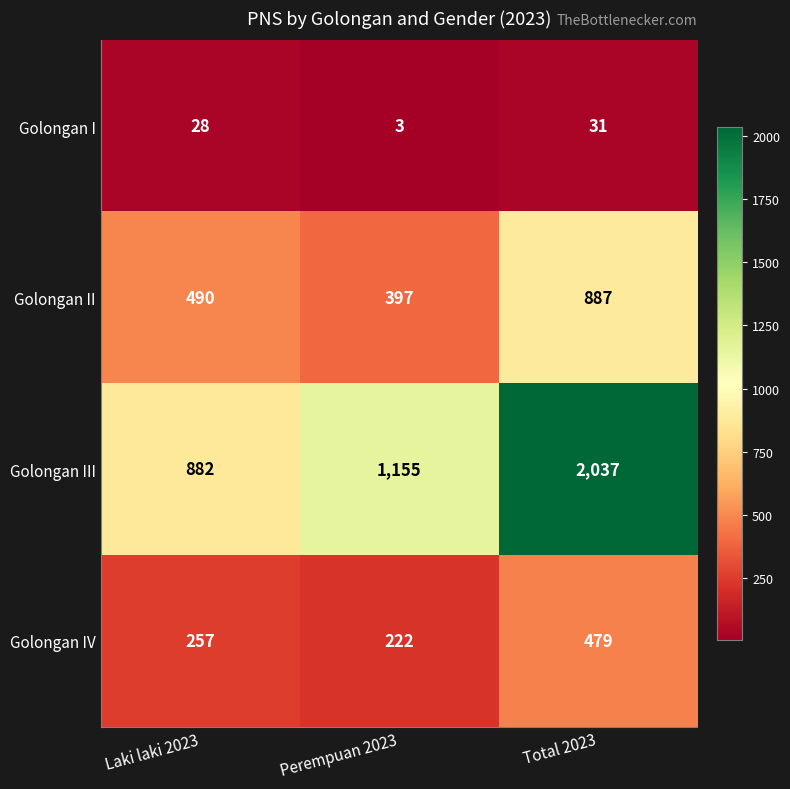

Reading right to left, list all the values displayed in this chart.

Golongan I: 31	3	28
Golongan II: 887	397	490
Golongan III: 2037	1155	882
Golongan IV: 479	222	257